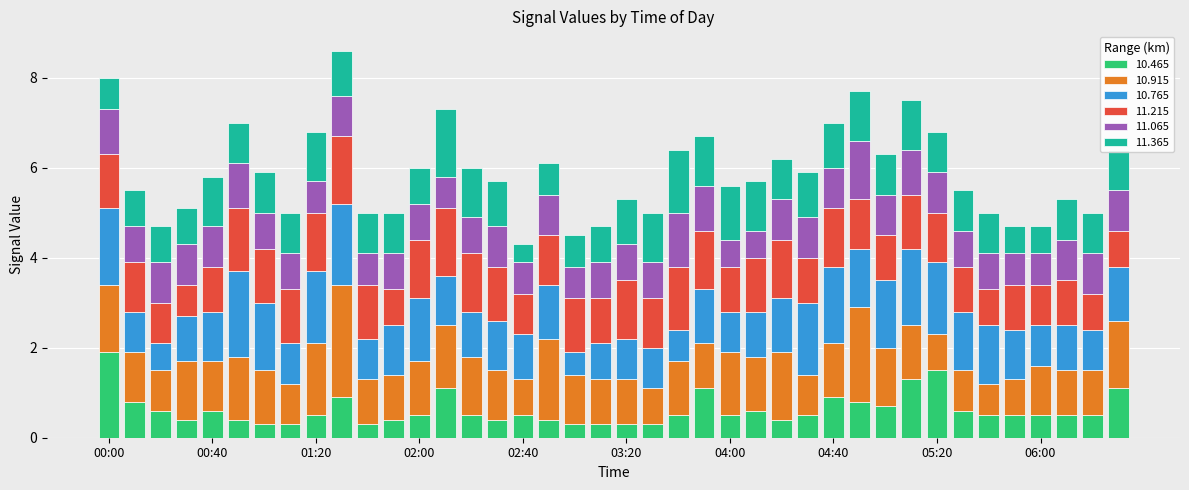

How many bars are there in total?

40